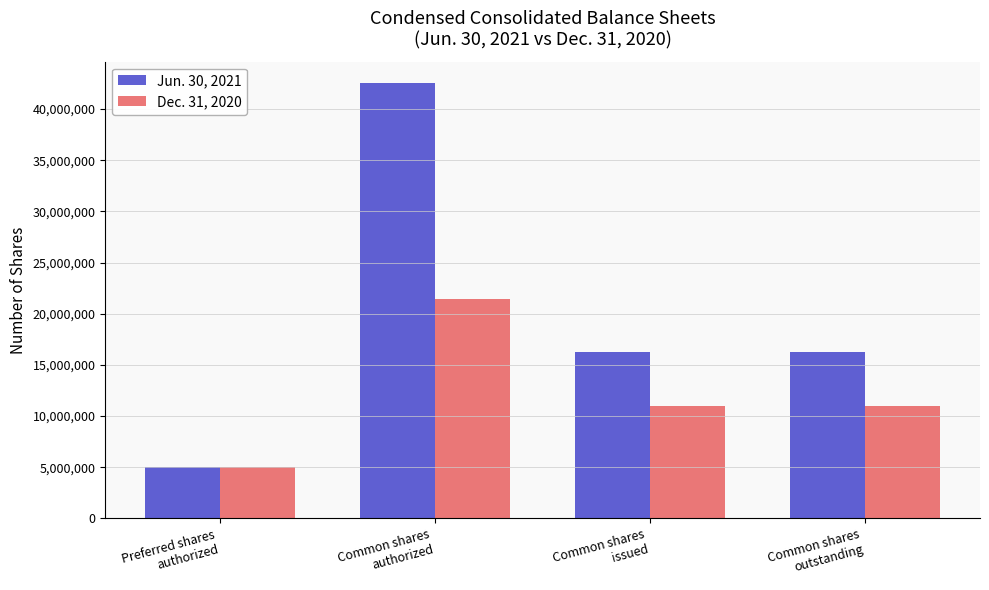

List the series in order of their peak value, lowest first.

Dec. 31, 2020, Jun. 30, 2021